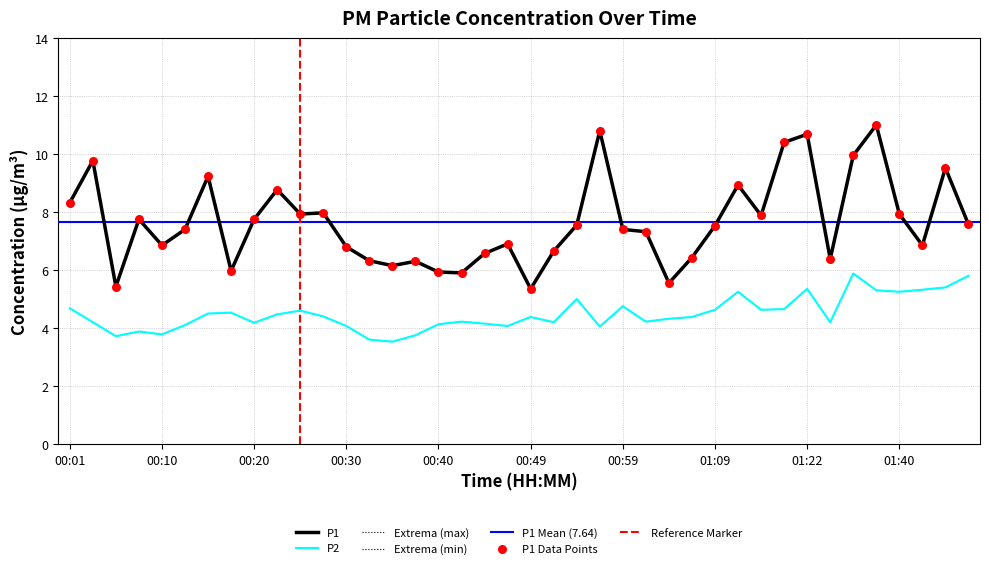

At which category is the sum across all series the highest?

01:38